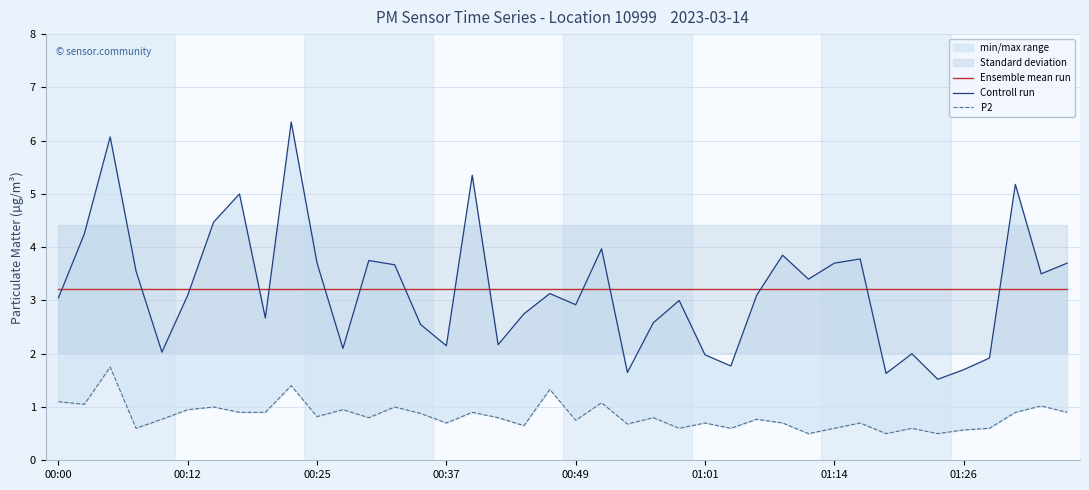

Rank the series by their maximum value, from highest to lowest.

Controll run, Ensemble mean run, P2